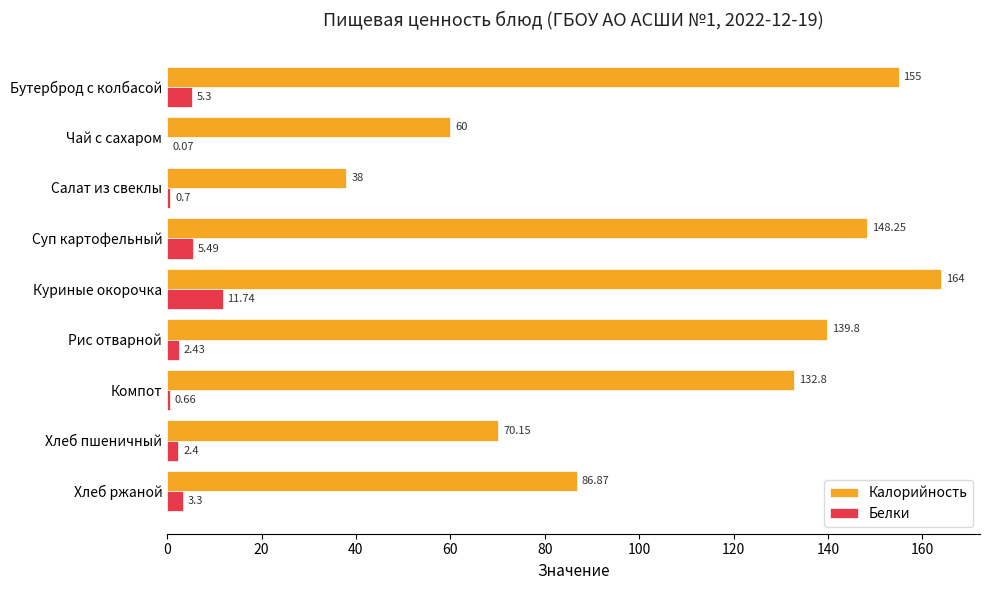

What is the total value across all series at Хлеб пшеничный?

72.6